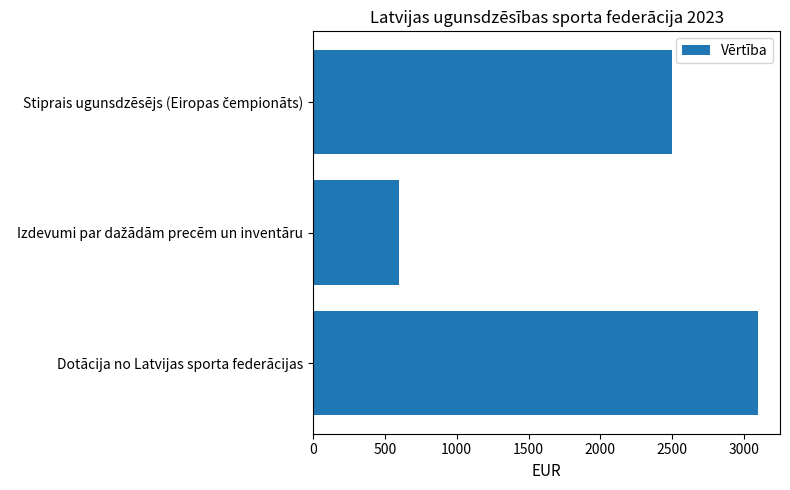

The chart shows a value of 3096 at Dotācija no Latvijas sporta federācijas. True or false?

True